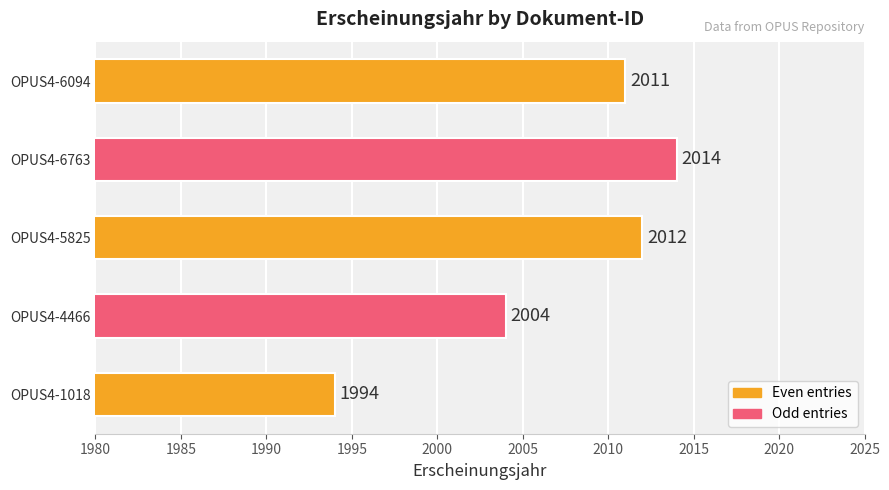

Which has a higher value, OPUS4-6763 or OPUS4-4466?

OPUS4-6763